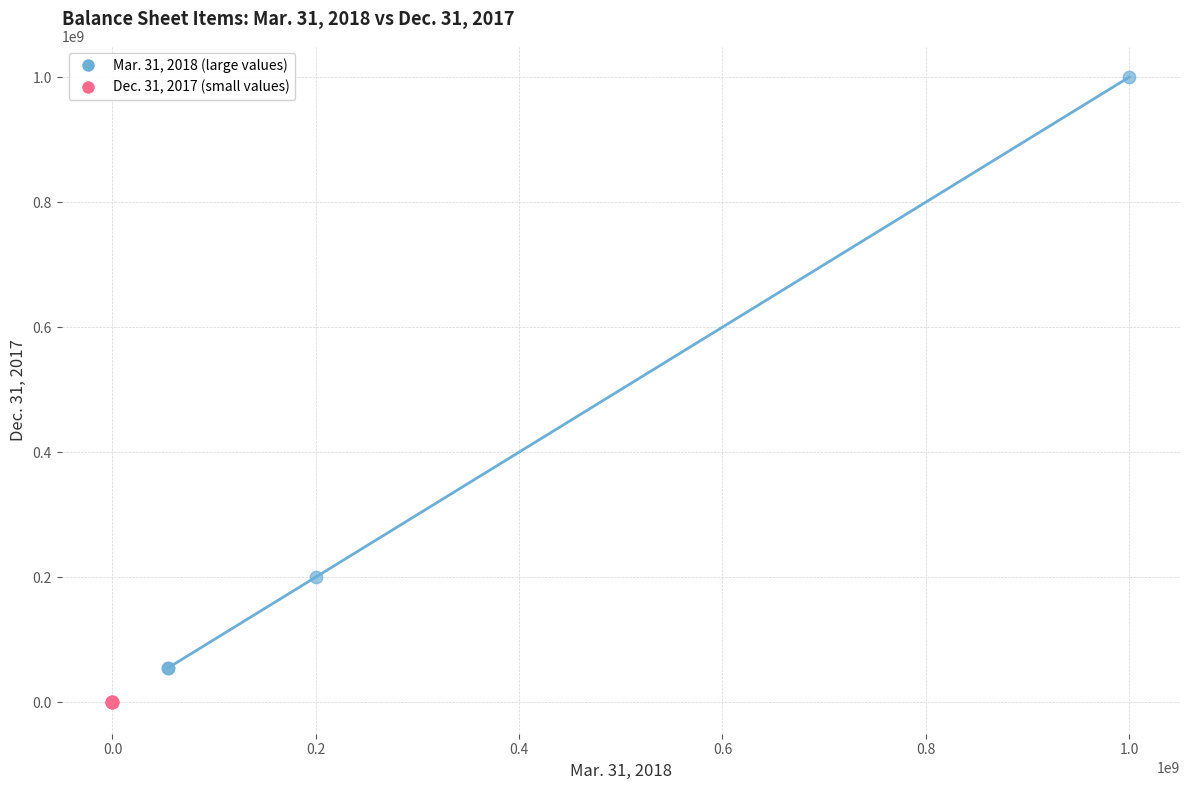

Which series contains the highest Y value?

Mar. 31, 2018 (large values)